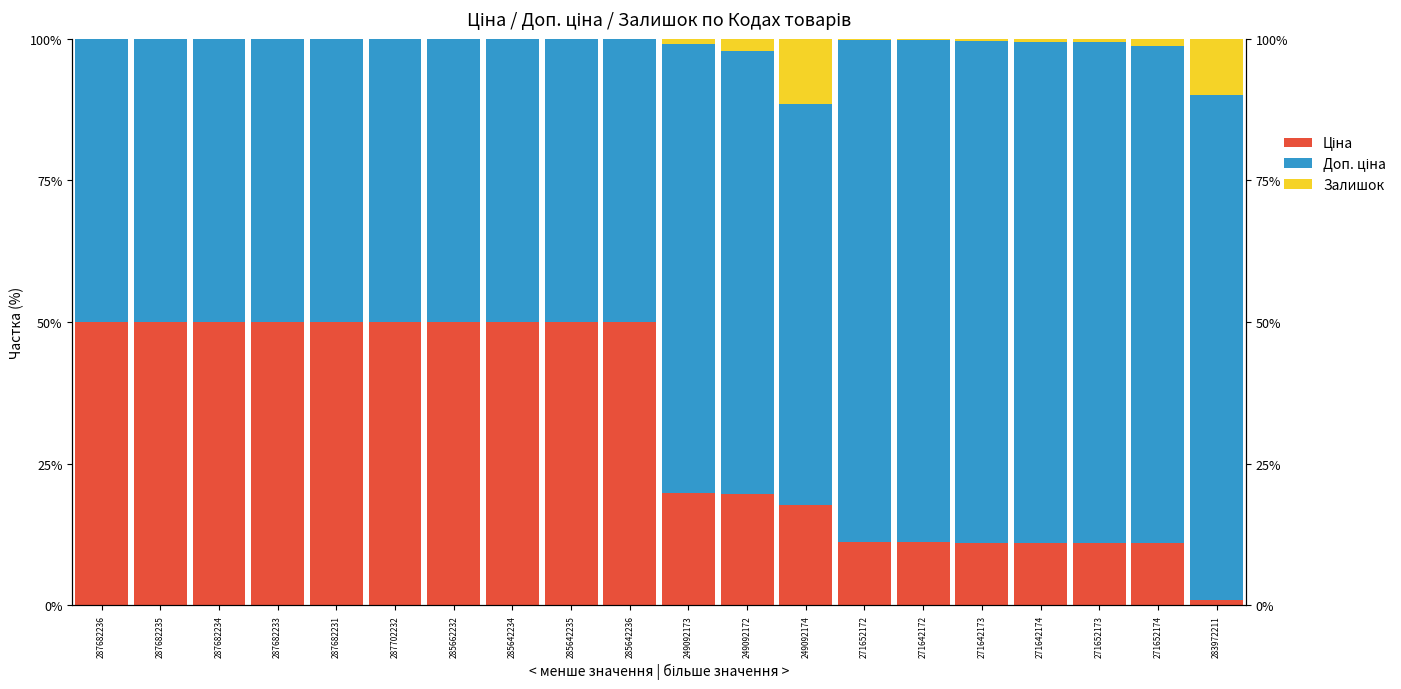

The Доп. ціна series shows 87.7 at 271652174. True or false?

True